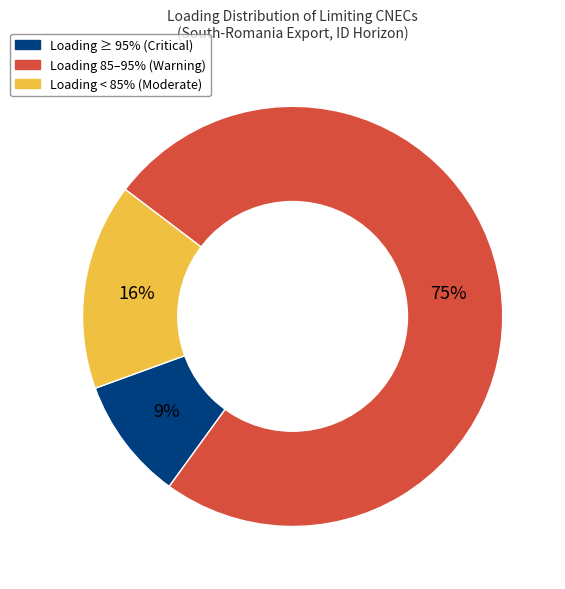

Is there any slice that represents more than half of the pie?

Yes